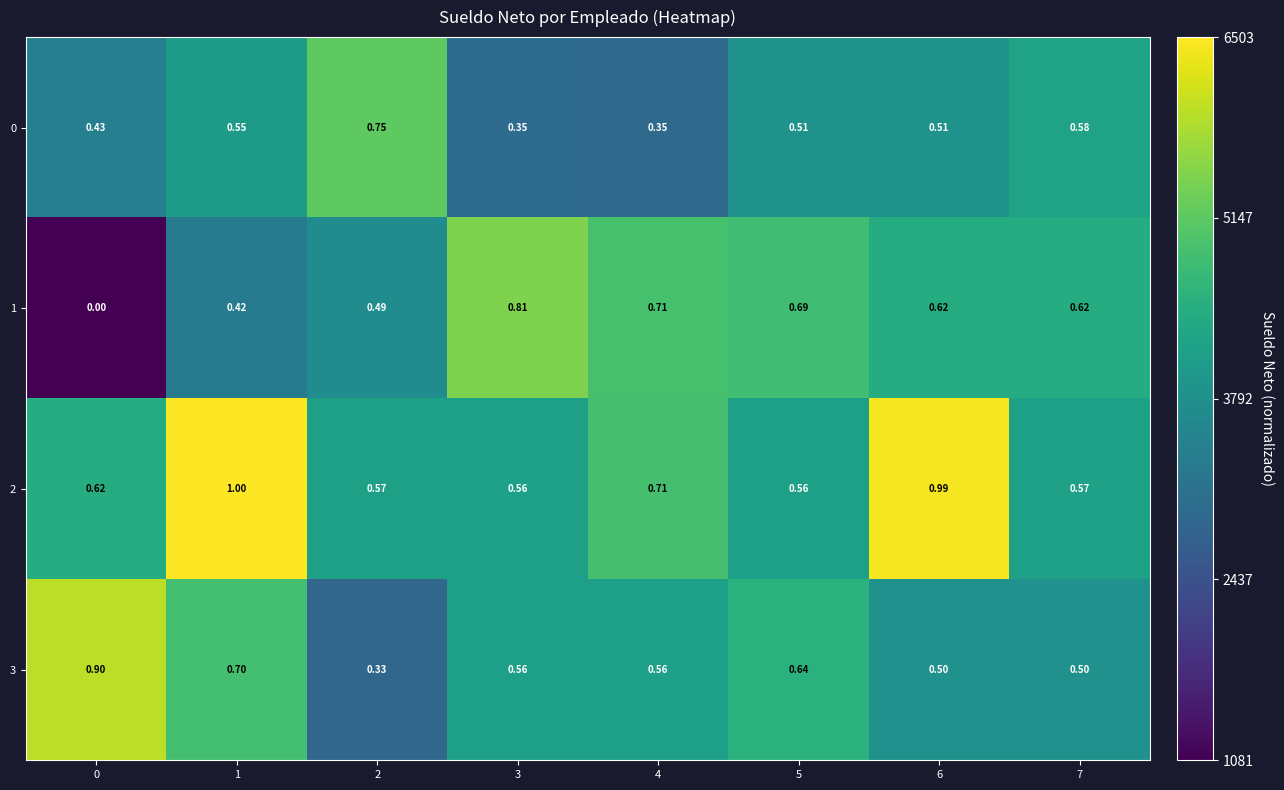

Is the value of 1 at 7 greater than the value of 0 at 2?

No